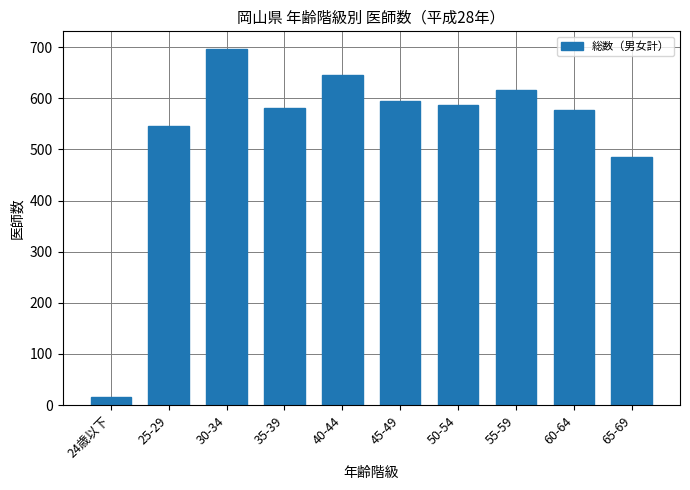

What is the difference between the second highest and second lowest values?

160